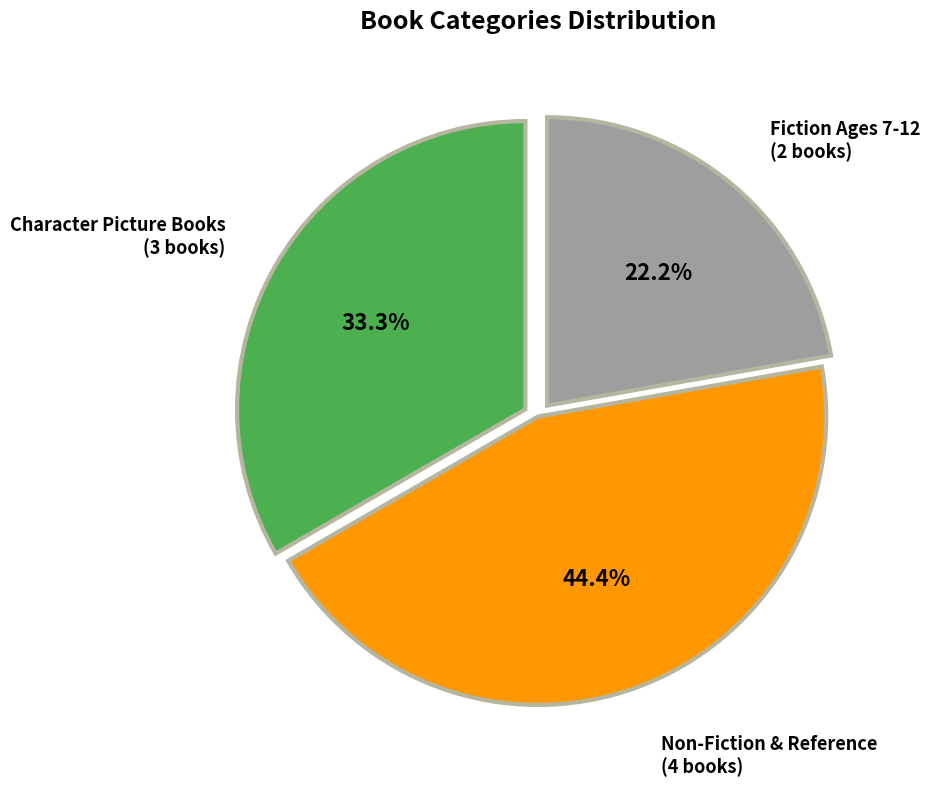

Is Non-Fiction & Reference the majority of the pie?

No